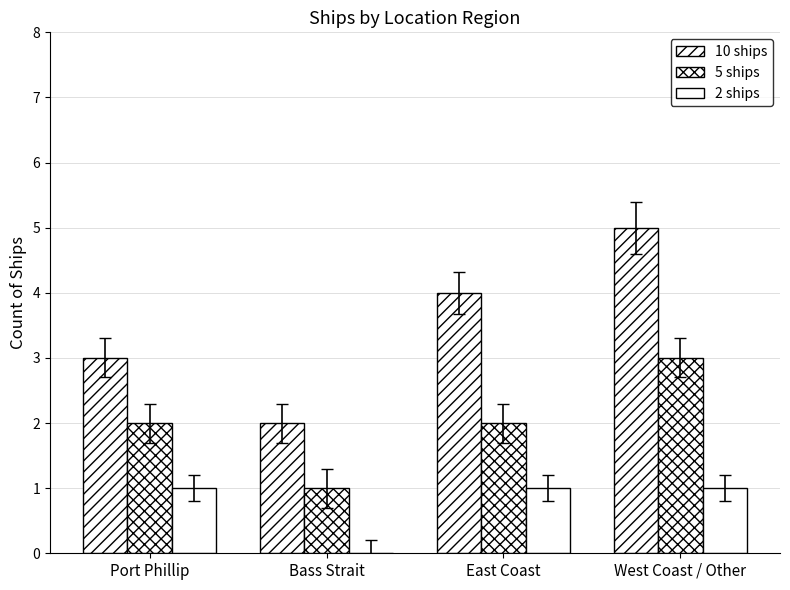

At which label does 10 ships first exceed 4?

West Coast / Other